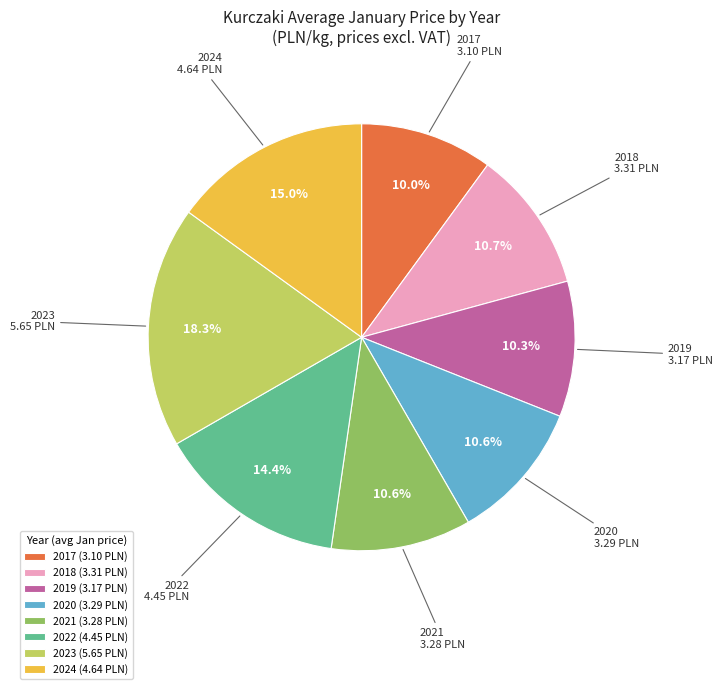

To the nearest percent, what is the difference between the 2018 and 2023 slice percentages?

8%